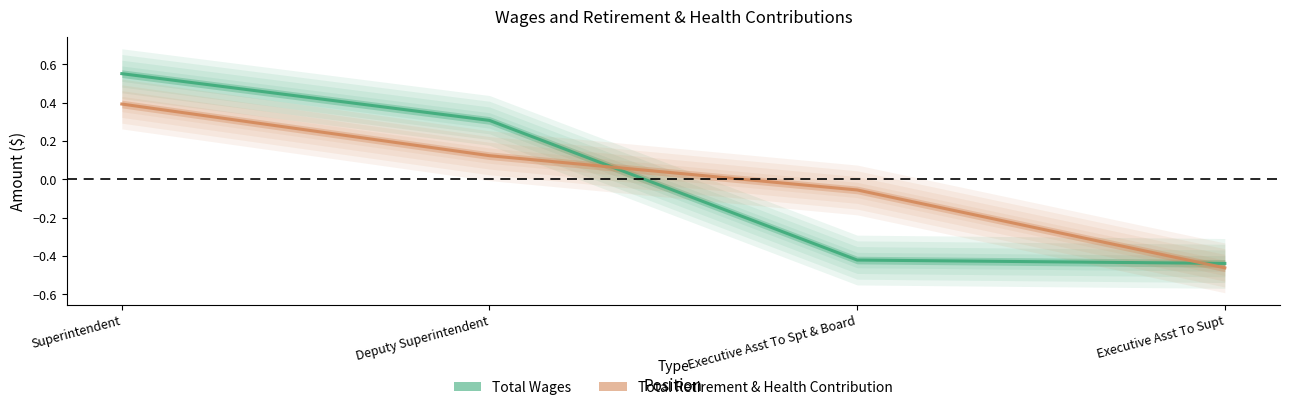

True or false: Total Retirement & Health Contribution has a value of -0.5 at Executive Asst To Supt.

True